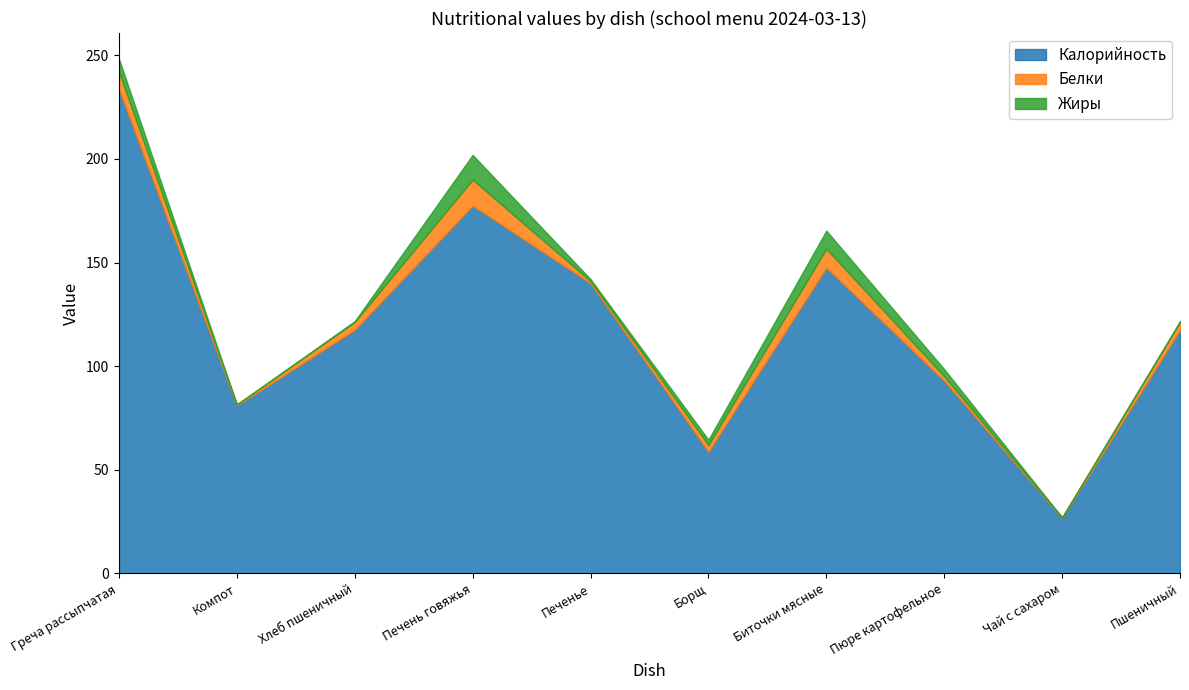

What is the label of the 8th point from the left?

Пюре картофельное